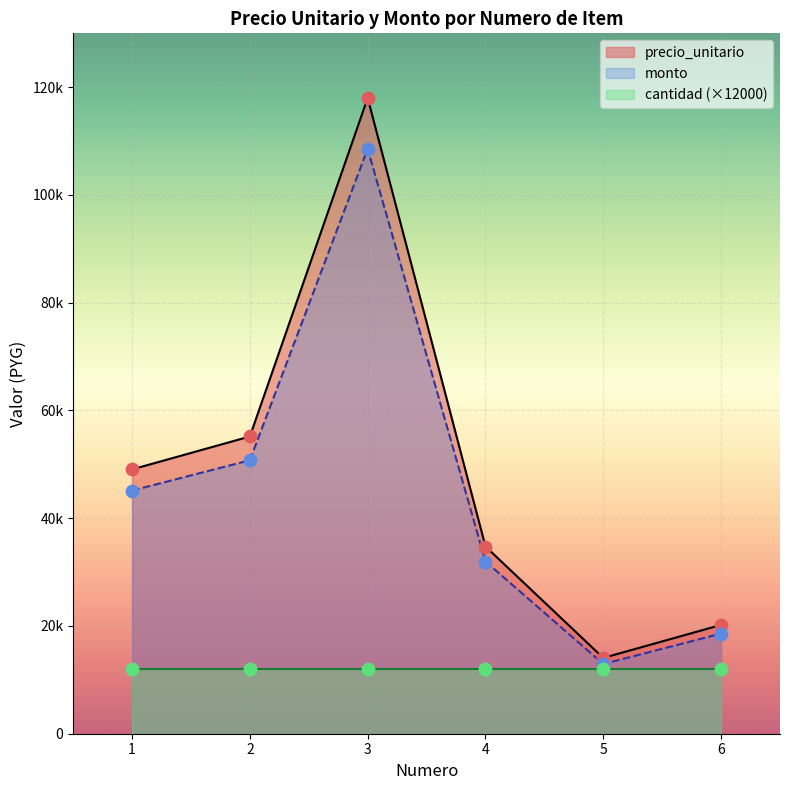

What is the total value across all series at 4?

66710.4